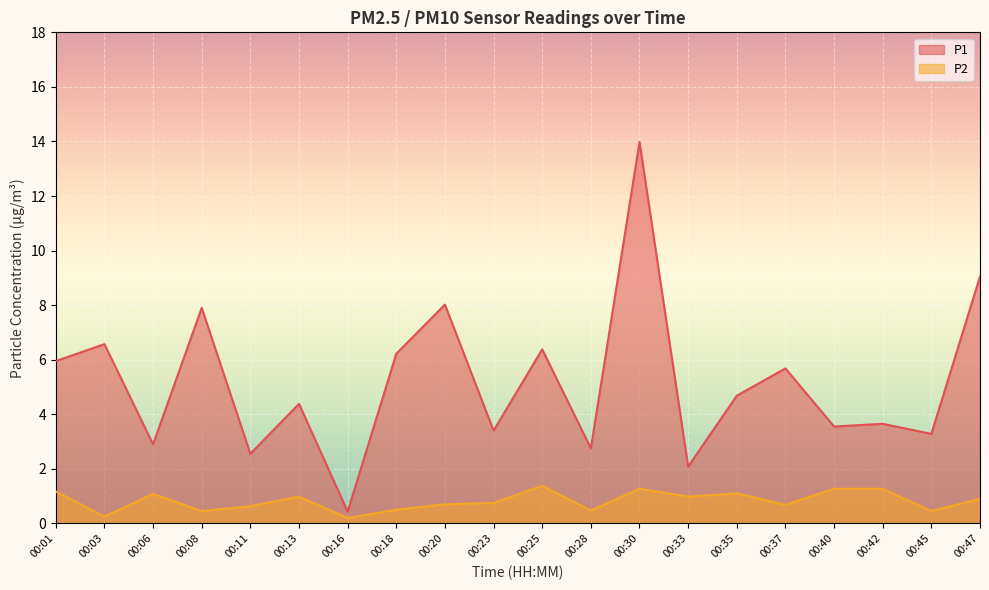

Is the value of P1 at 00:35 greater than the value of P2 at 00:30?

Yes